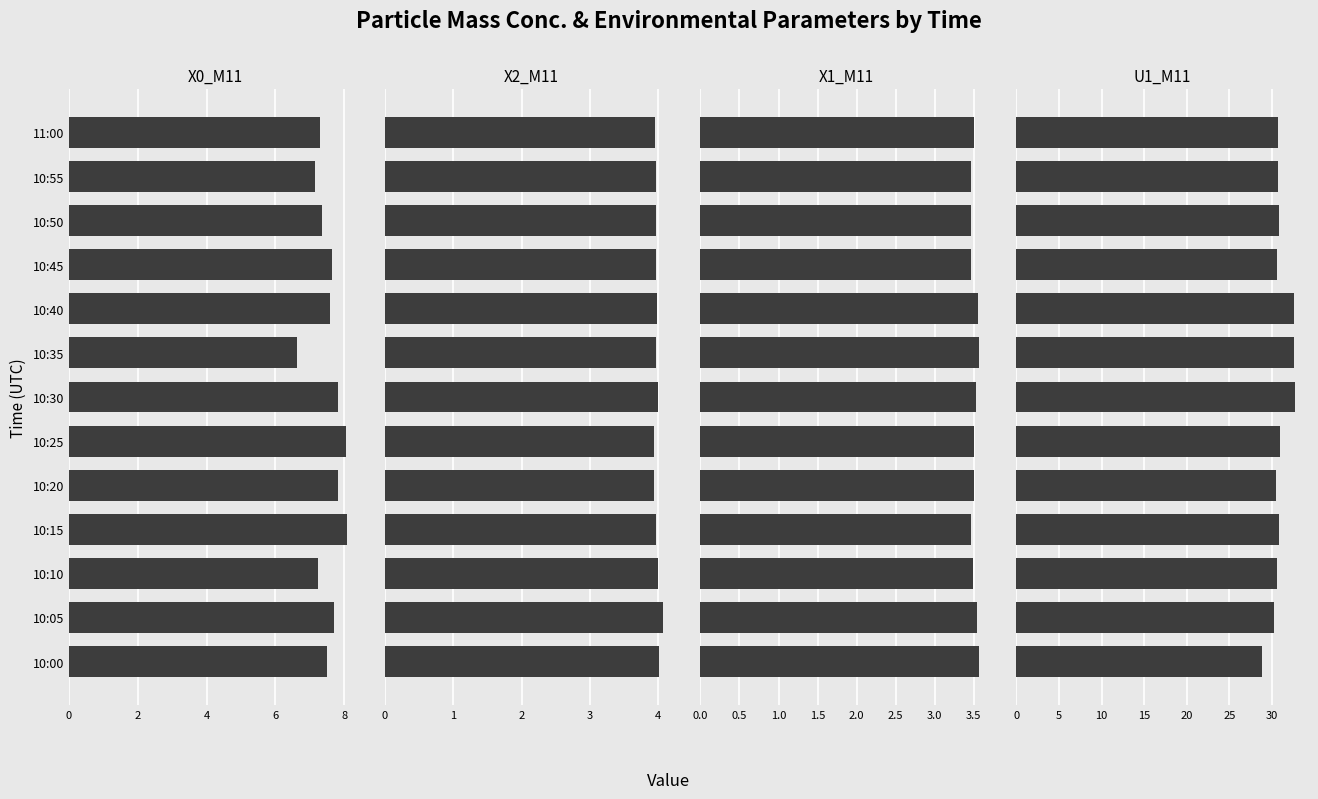

The value of X2_M11 at 10:05 is 6.8. True or false?

False